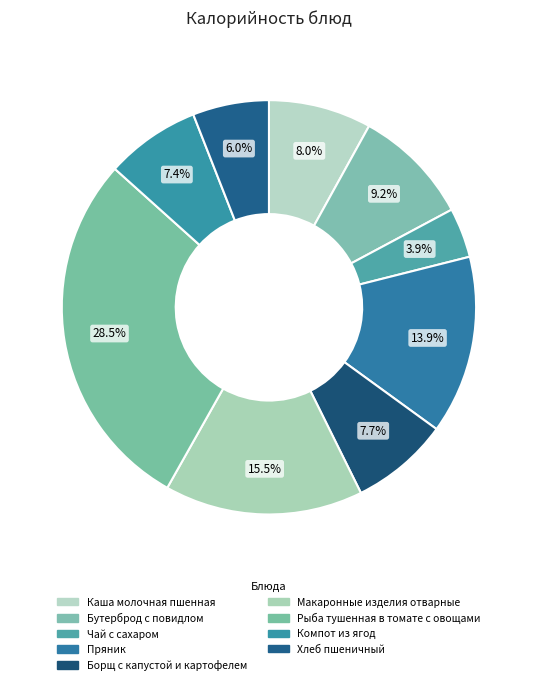

What percentage is the Борщ с капустой и картофелем slice, to the nearest percent?

8%